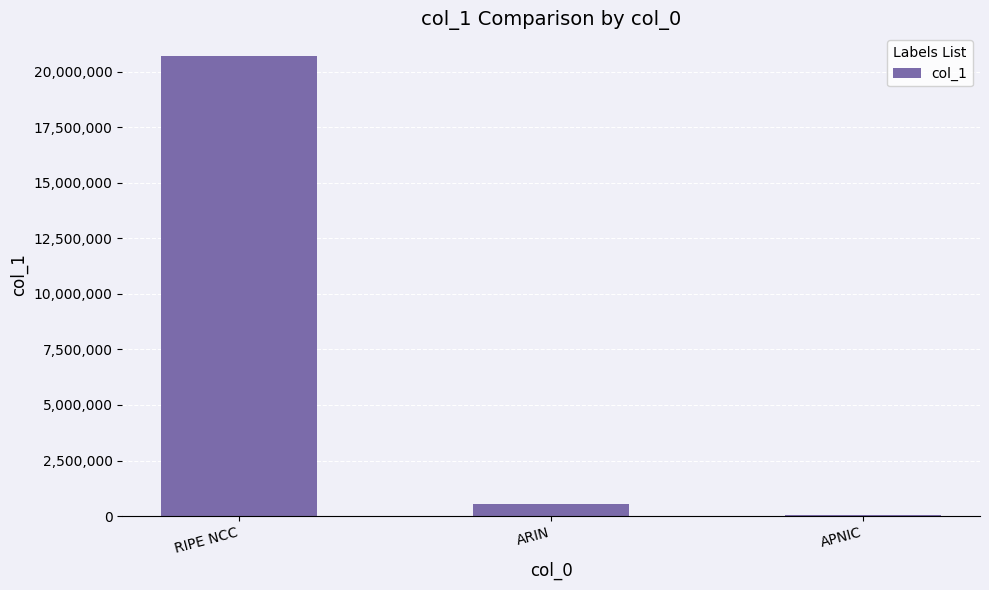

True or false: the data shows 68608 at APNIC.

True